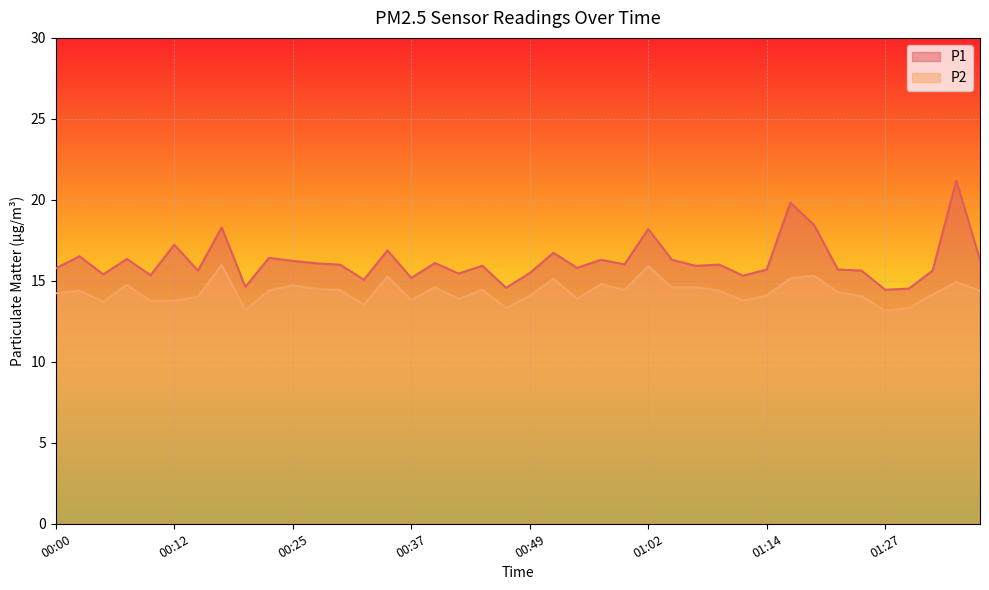

Where is the first local maximum for P1?

00:02